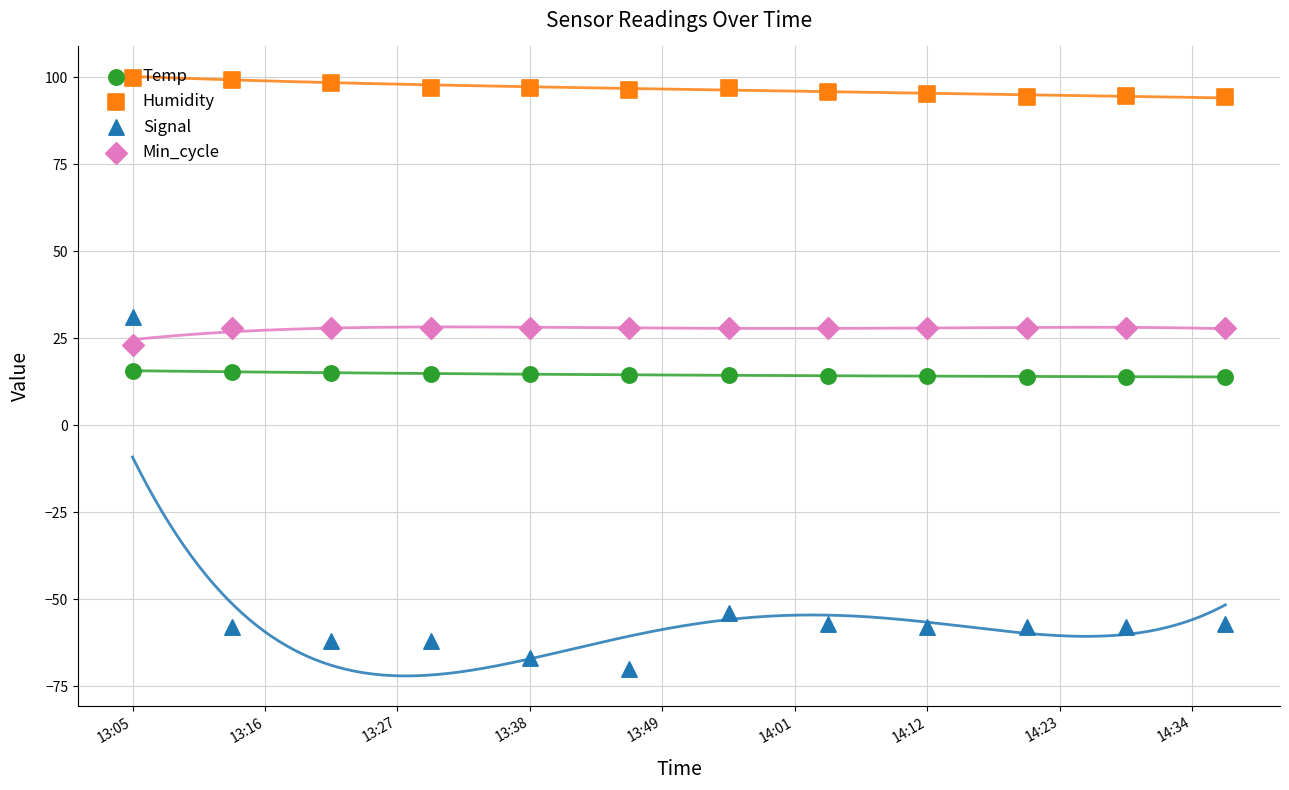

At which category is the sum across all series the highest?

13:05